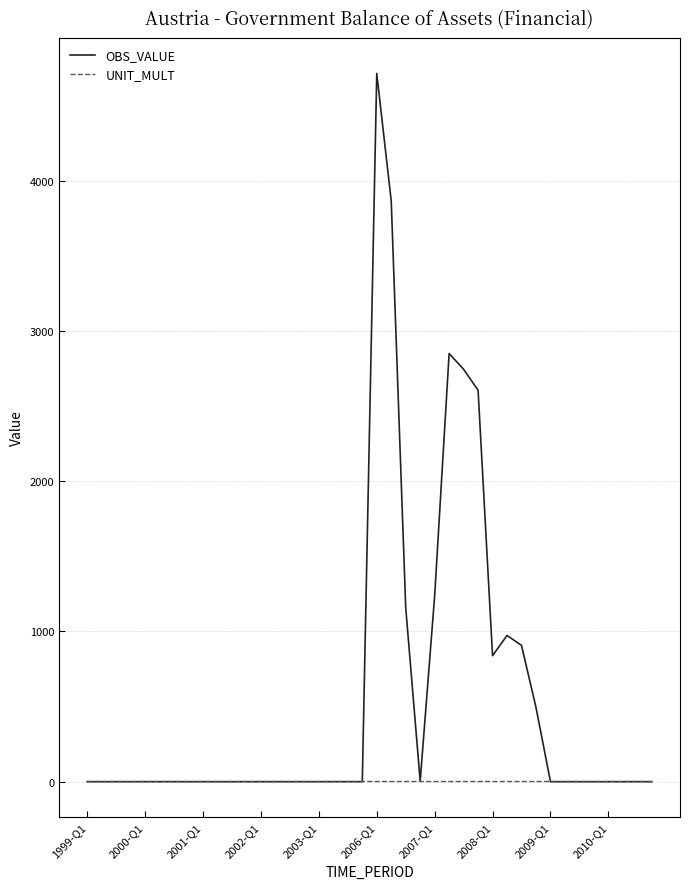

What is the average value of the UNIT_MULT series?

6.0